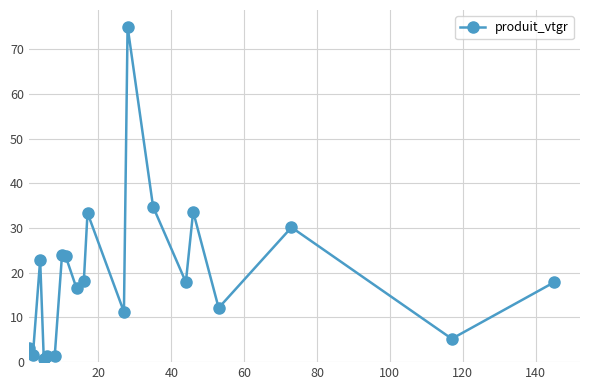

True or false: there are more than 1 points higher than both neighbors.

True